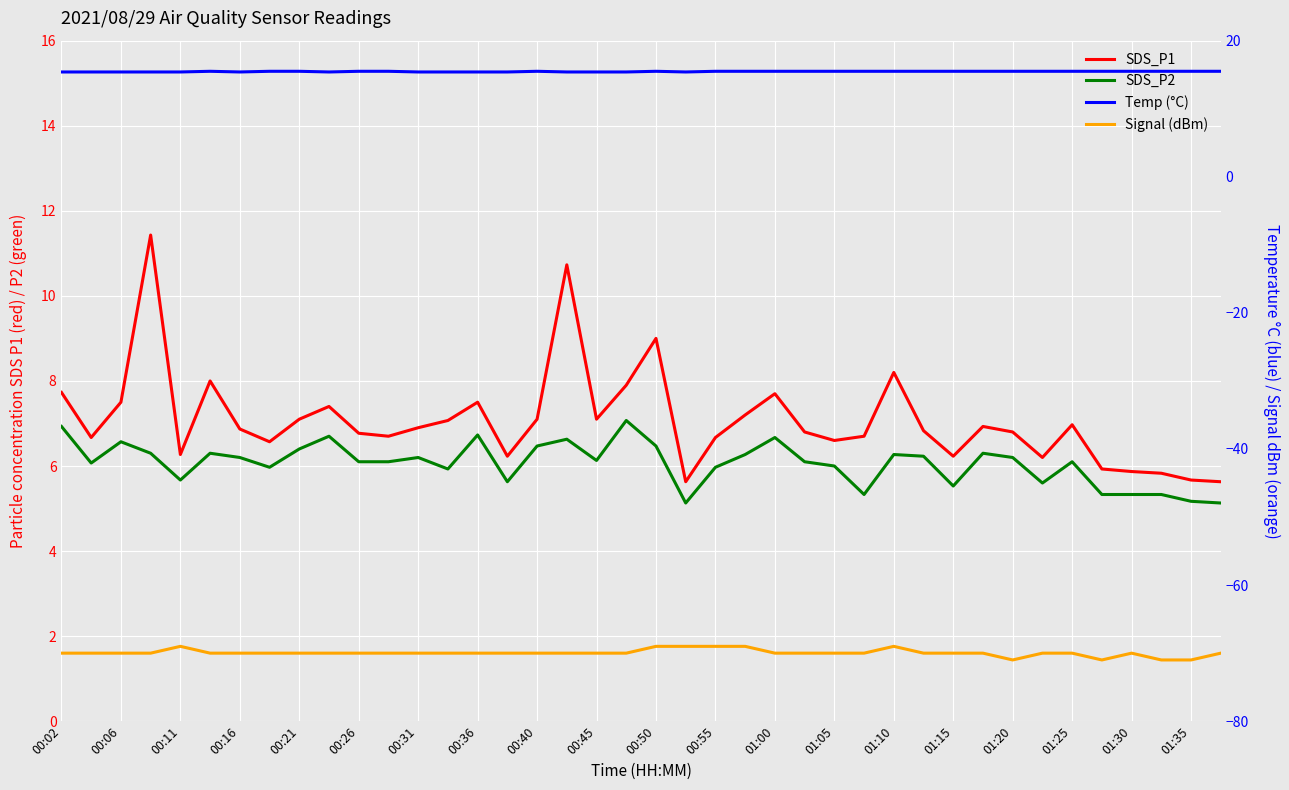

At how many categories does at least one series exceed -2?

40